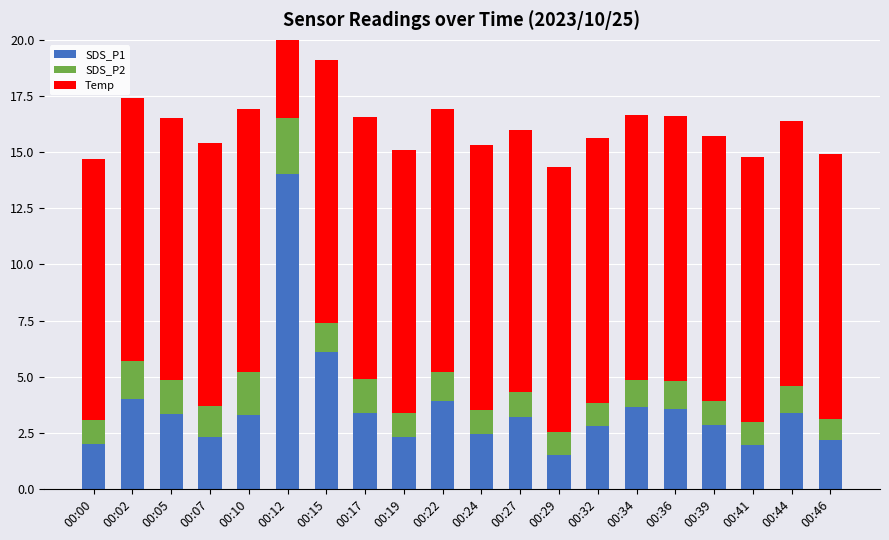

The Temp series shows 11.8 at 00:29. True or false?

True